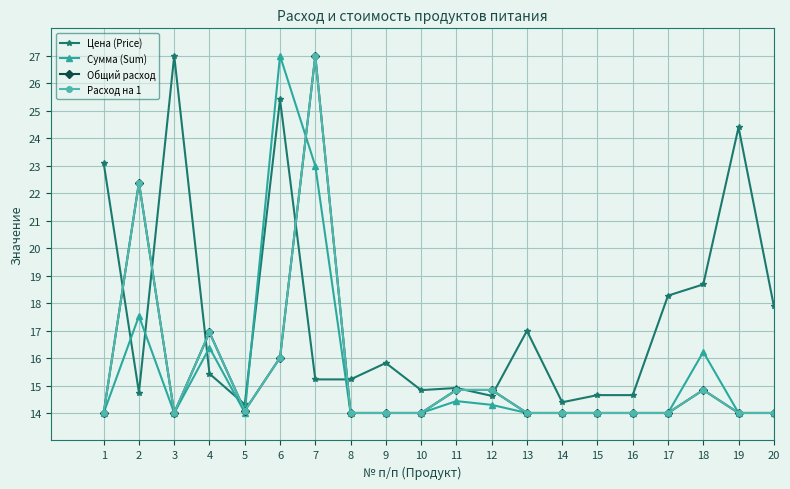

Is this an area chart (filled region under the line)?

No